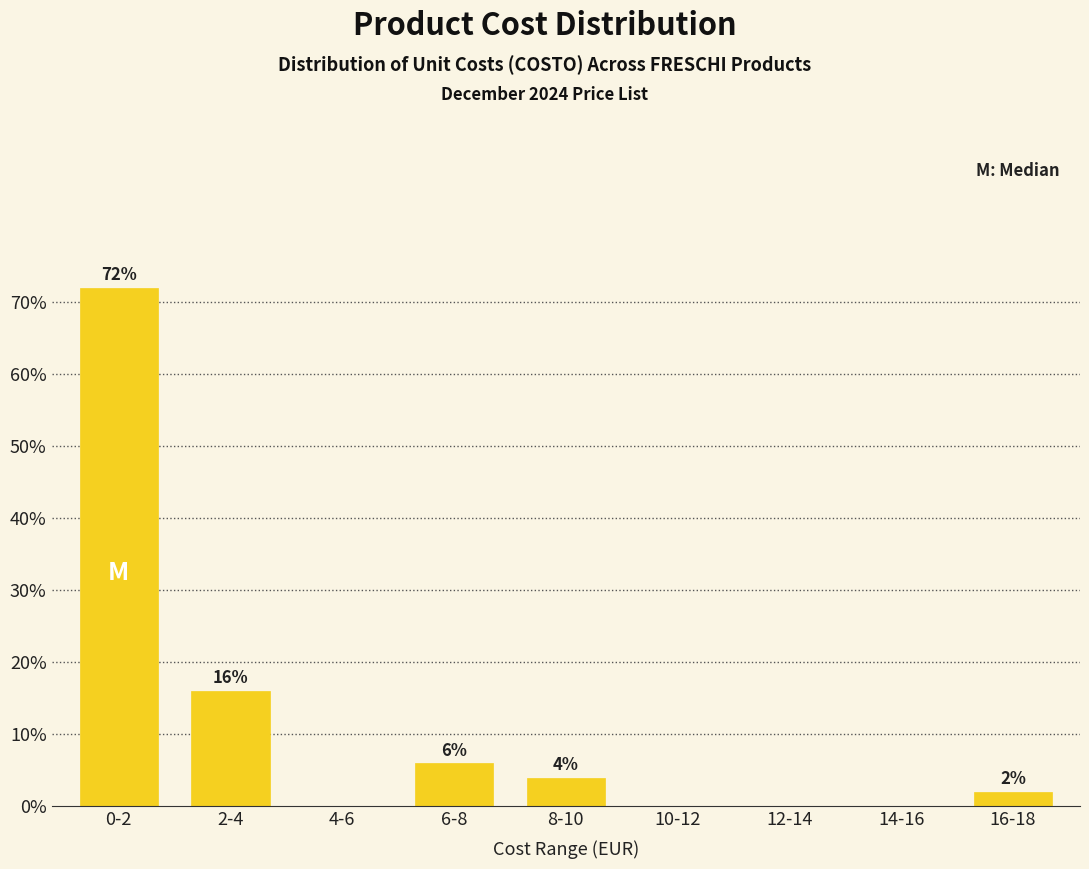

Reading right to left, what are all the values shown in this chart?

16-18=2	14-16=0	12-14=0	10-12=0	8-10=4	6-8=6	4-6=0	2-4=16	0-2=72